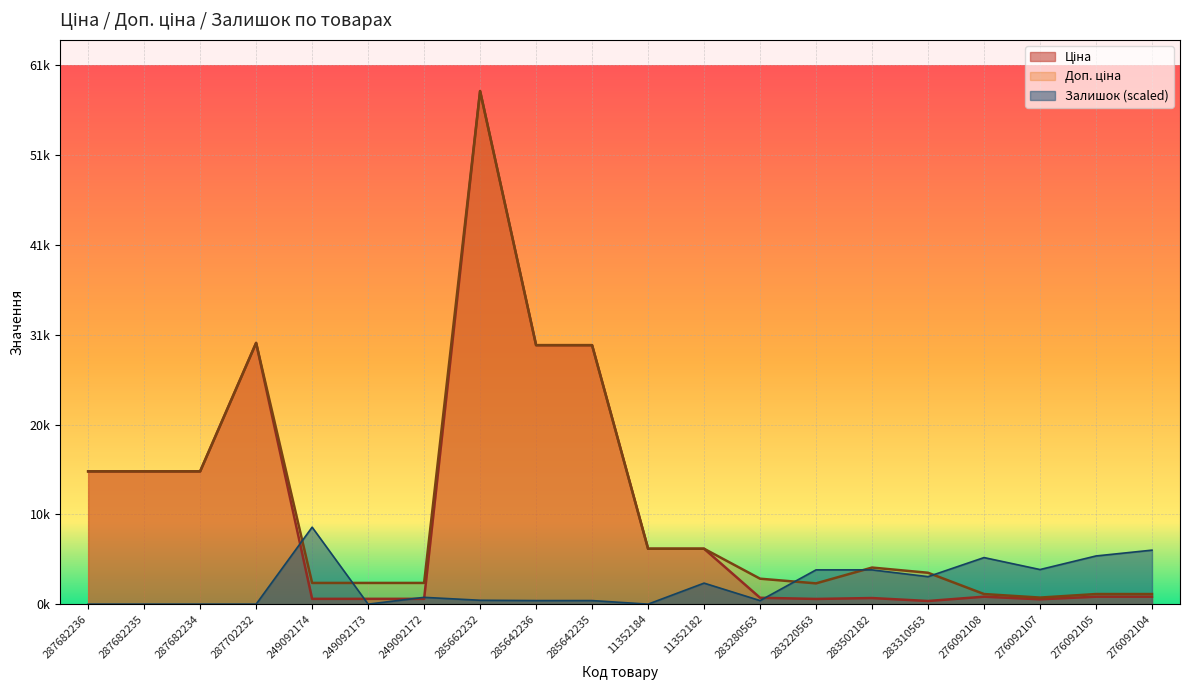

True or false: Доп. ціна has more than 0 interior local peaks.

True